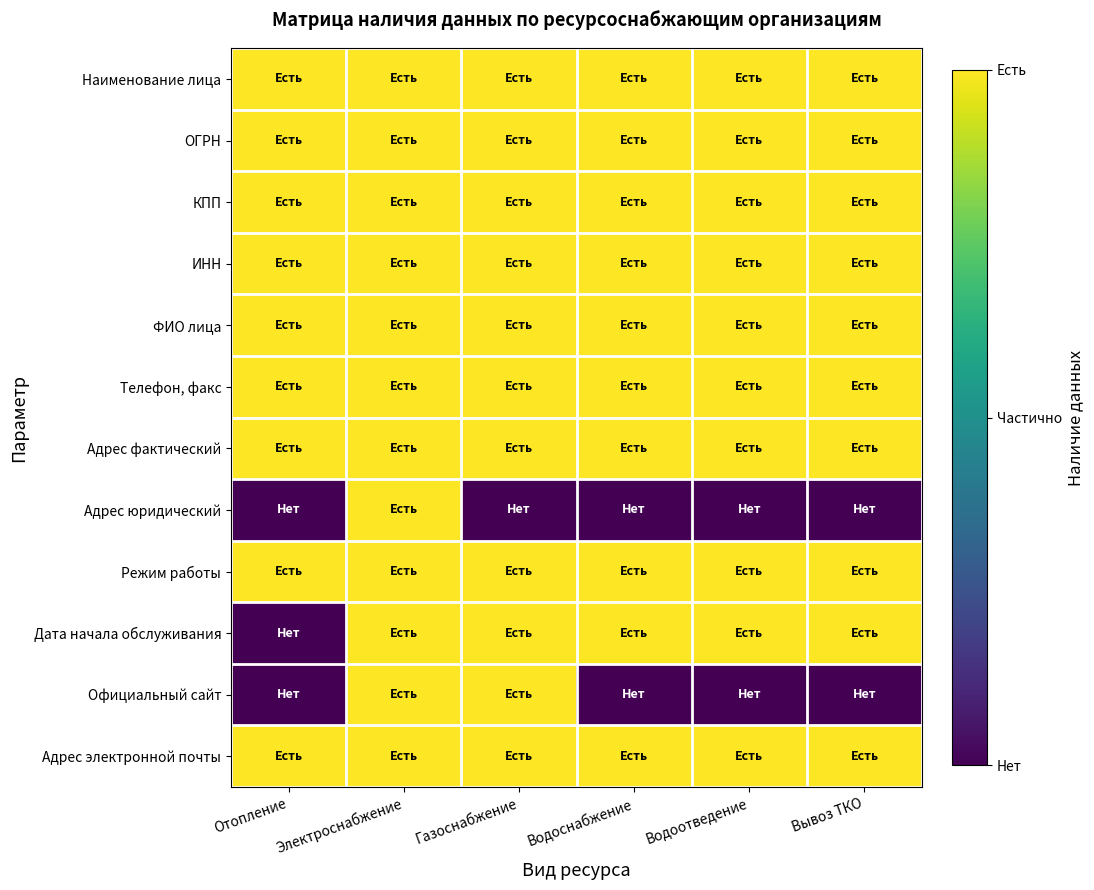

Which has a higher value, Водоотведение or Газоснабжение?

Водоотведение